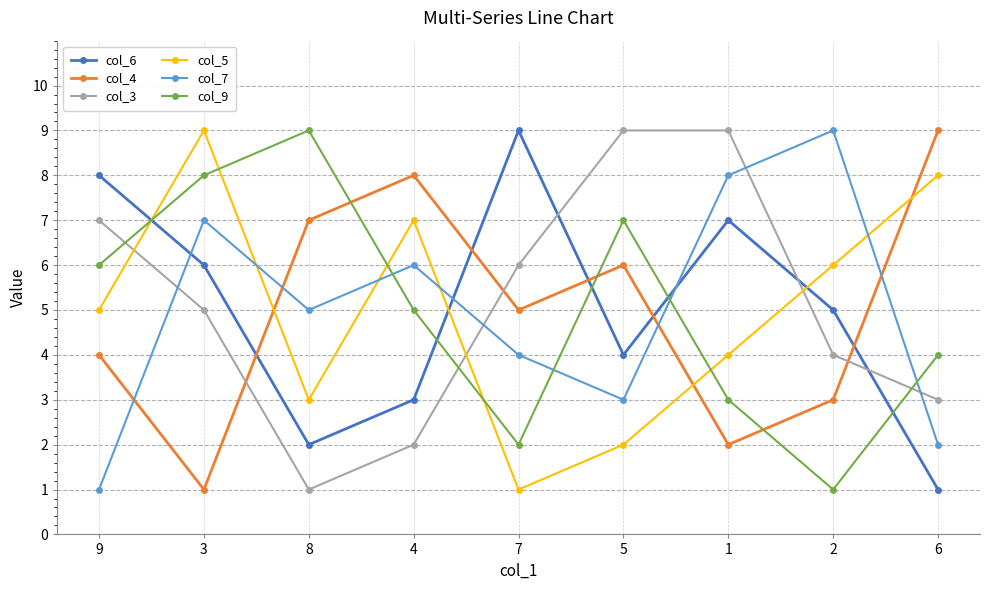

What is the highest value of the col_9 series?

9